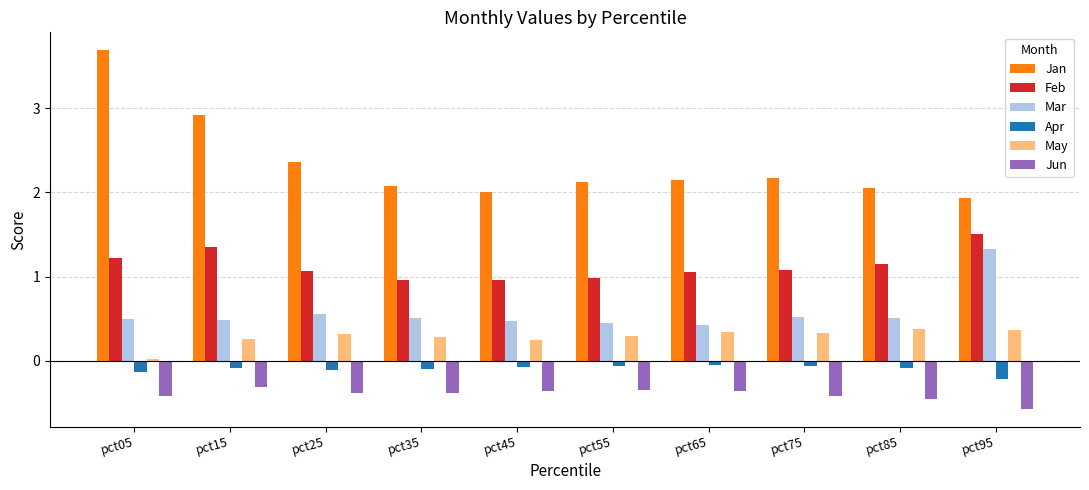

What is the difference between the maximum and second lowest values in the Feb series?

0.5